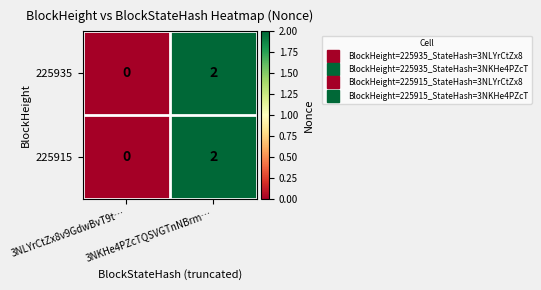

At which category does the chart reach its minimum across all series?

3NLYrCtZx8v9GdwBvT9t…